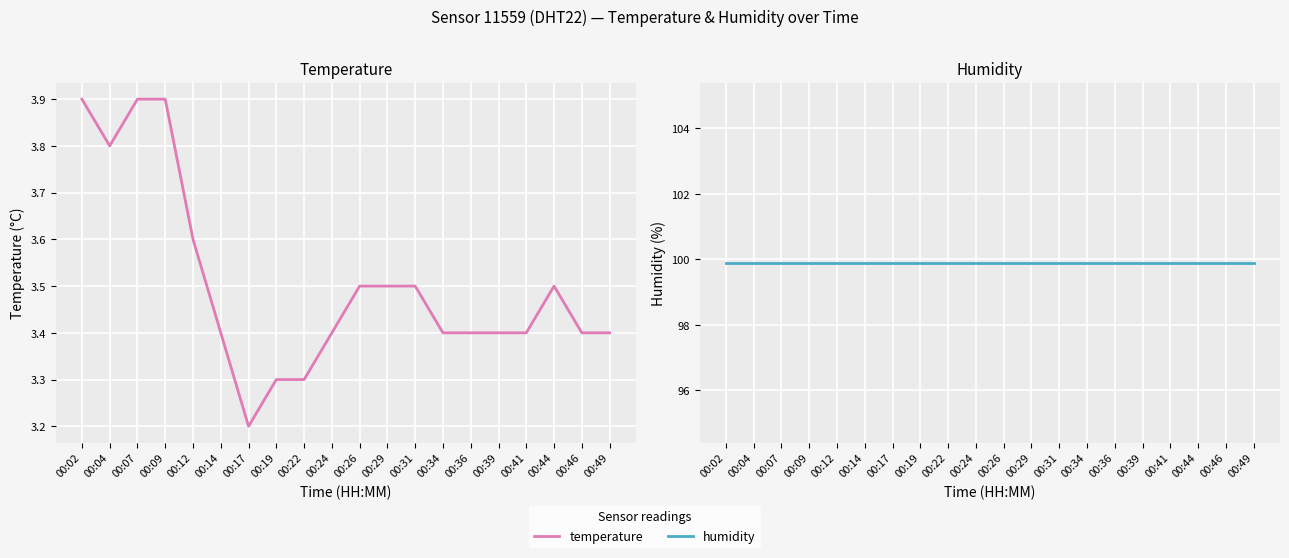

How many lines are shown in the chart?

2